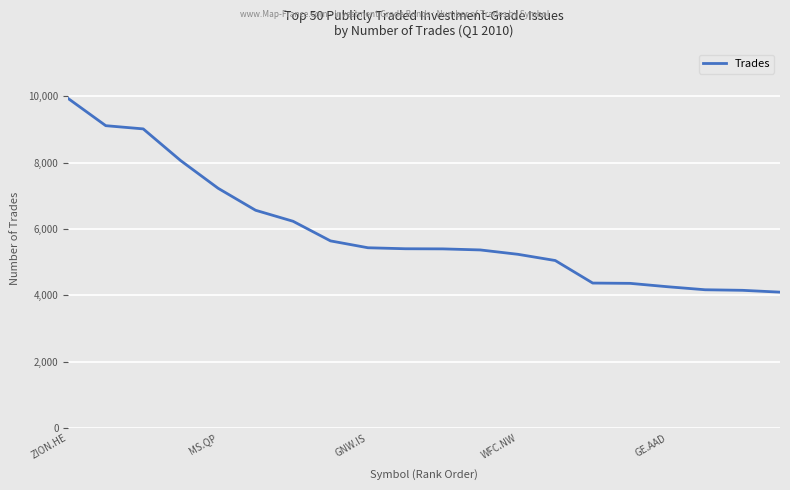

What is the difference between the maximum and minimum values?

5839